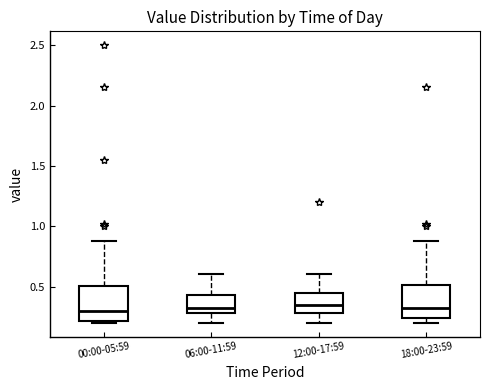

Reading left to right, transcribe this box plot: for each box, give where its median line is, the range the box spans, and where its two whiskers end, as read against the y-axis. The values are not printed on the chart, so give them approximately, as read against the axis.

00:00-05:59: median 0.30, box 0.20 to 0.50, whiskers 0.20 to 0.90
06:00-11:59: median 0.35, box 0.30 to 0.45, whiskers 0.20 to 0.60
12:00-17:59: median 0.35, box 0.30 to 0.45, whiskers 0.20 to 0.60
18:00-23:59: median 0.35, box 0.25 to 0.50, whiskers 0.20 to 0.90